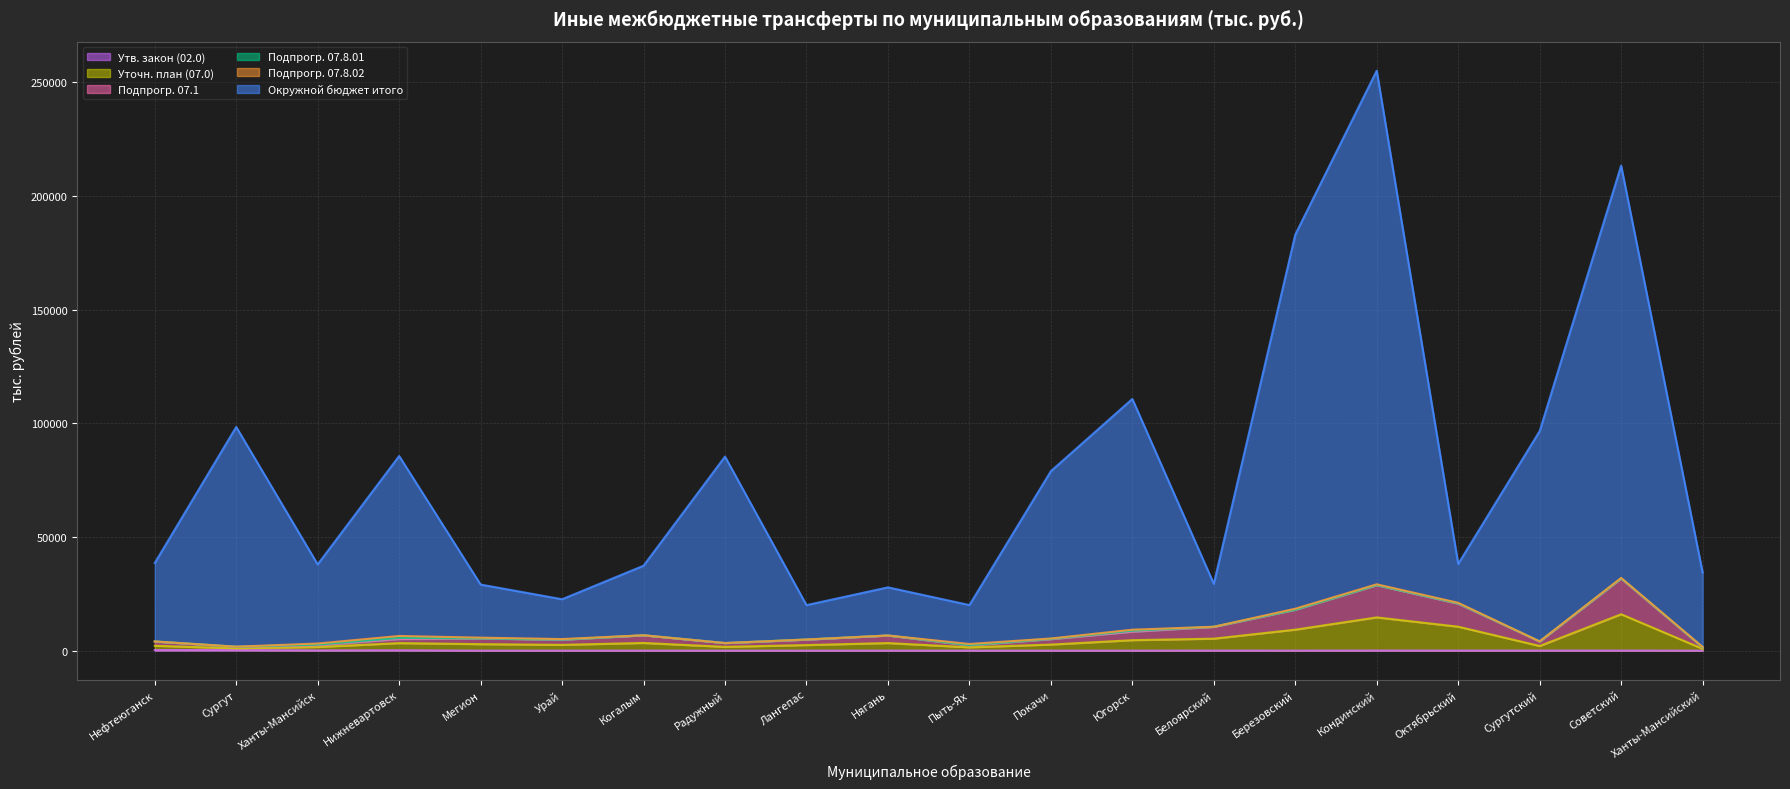

Does the chart display data point markers on the line(s)?

No